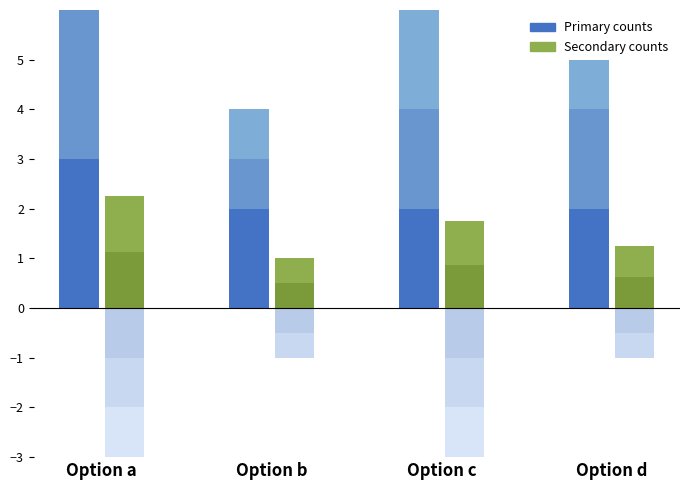

What is the sum of the c values at d and b?

7